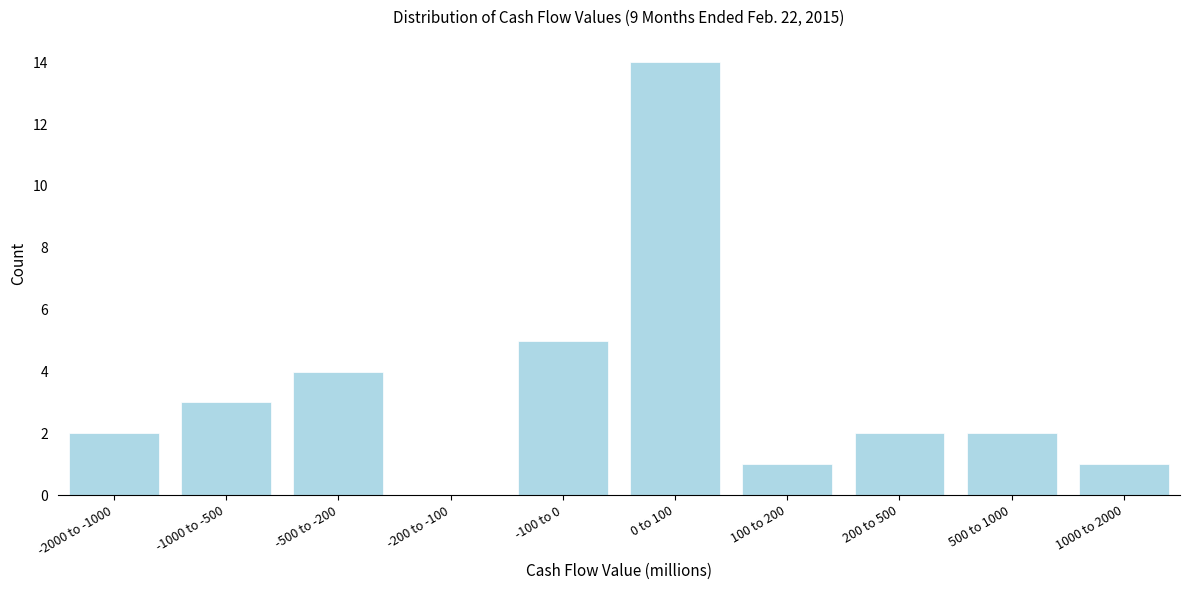

Reading left to right, what are all the values shown in this chart?

-2000 to -1000=2	-1000 to -500=3	-500 to -200=4	-200 to -100=0	-100 to 0=5	0 to 100=14	100 to 200=1	200 to 500=2	500 to 1000=2	1000 to 2000=1